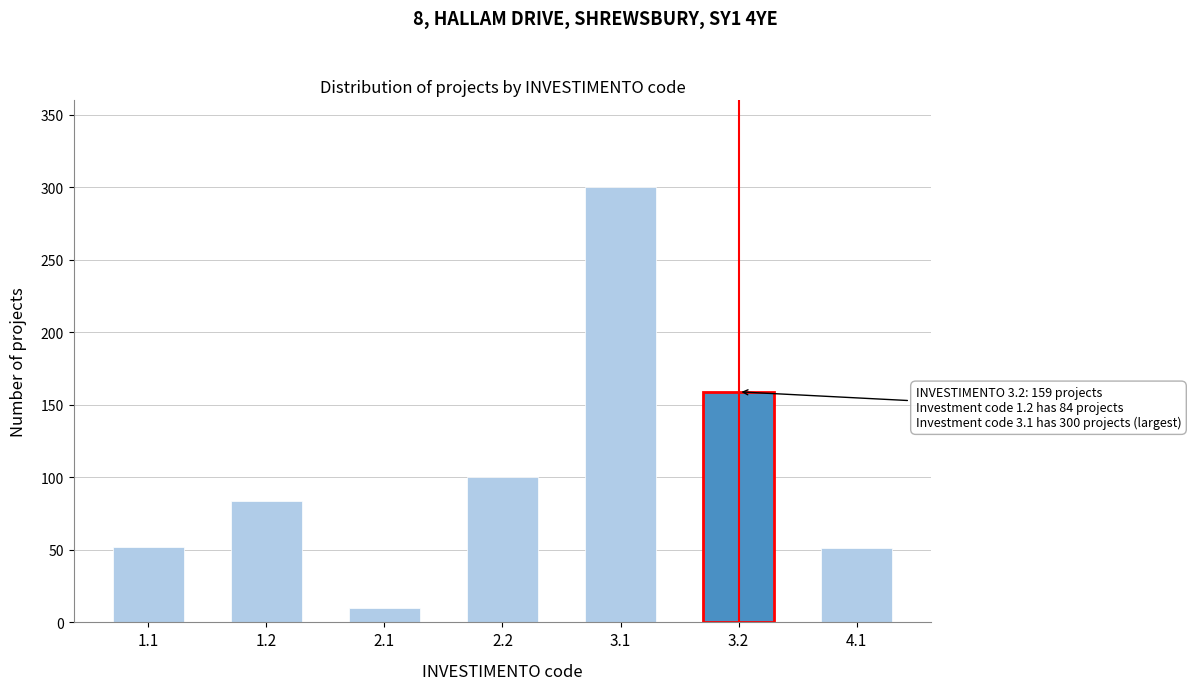

What is the sum of the values at 2.2 and 2.1?

110